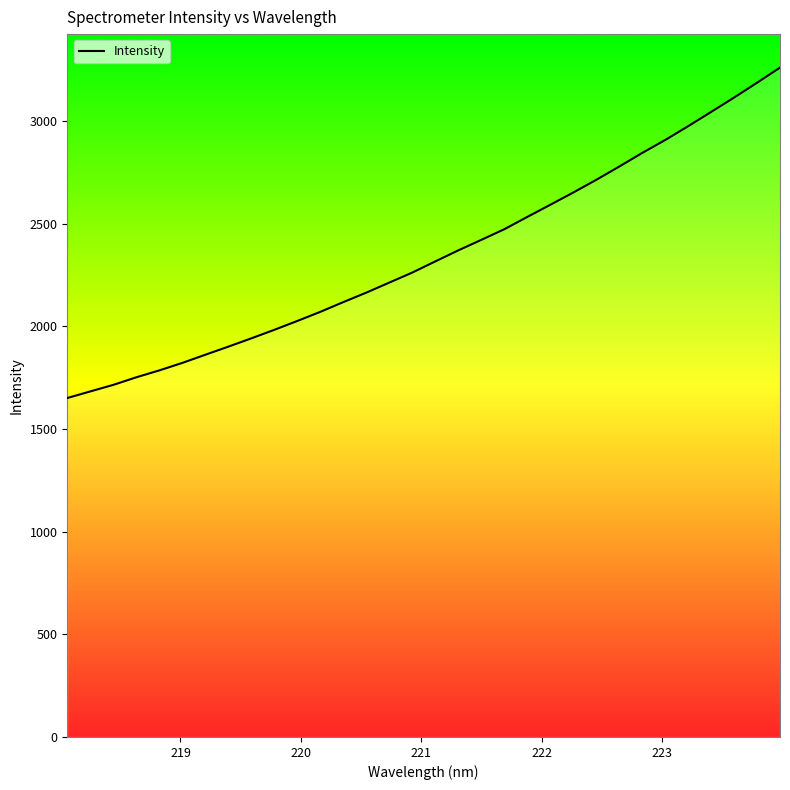

What is the difference between the maximum and minimum values?

1608.9